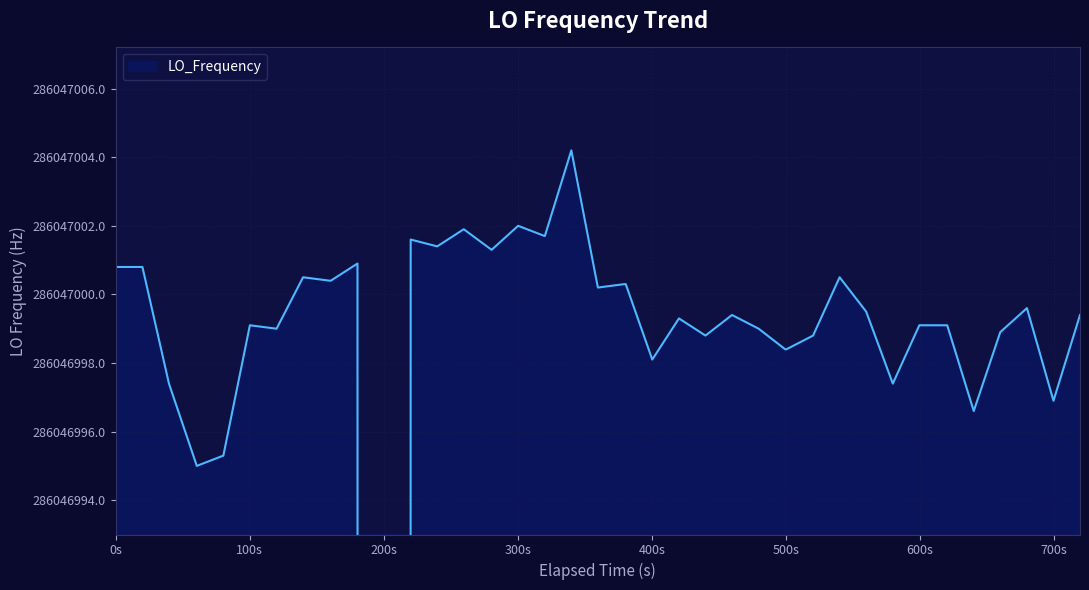

How many values are below 286046999?

13